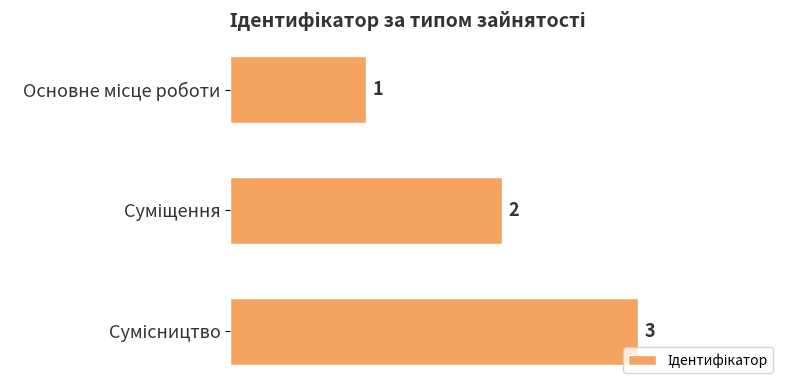

How many bars are there in total?

3